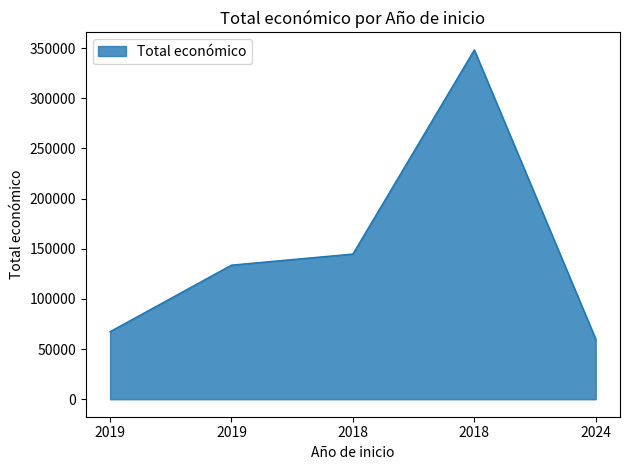

Count the number of categories in the chart.

5